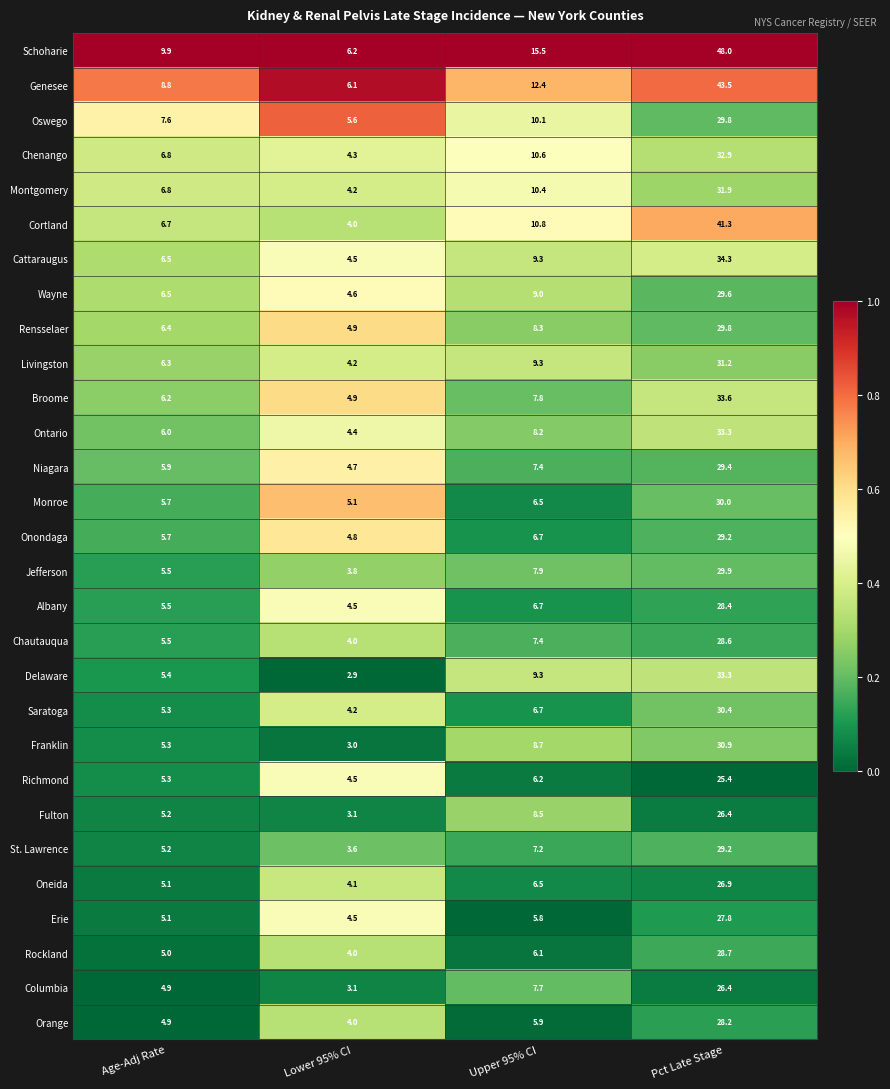

True or false: Cattaraugus has a value of 10.6 at Age-Adj Rate.

False